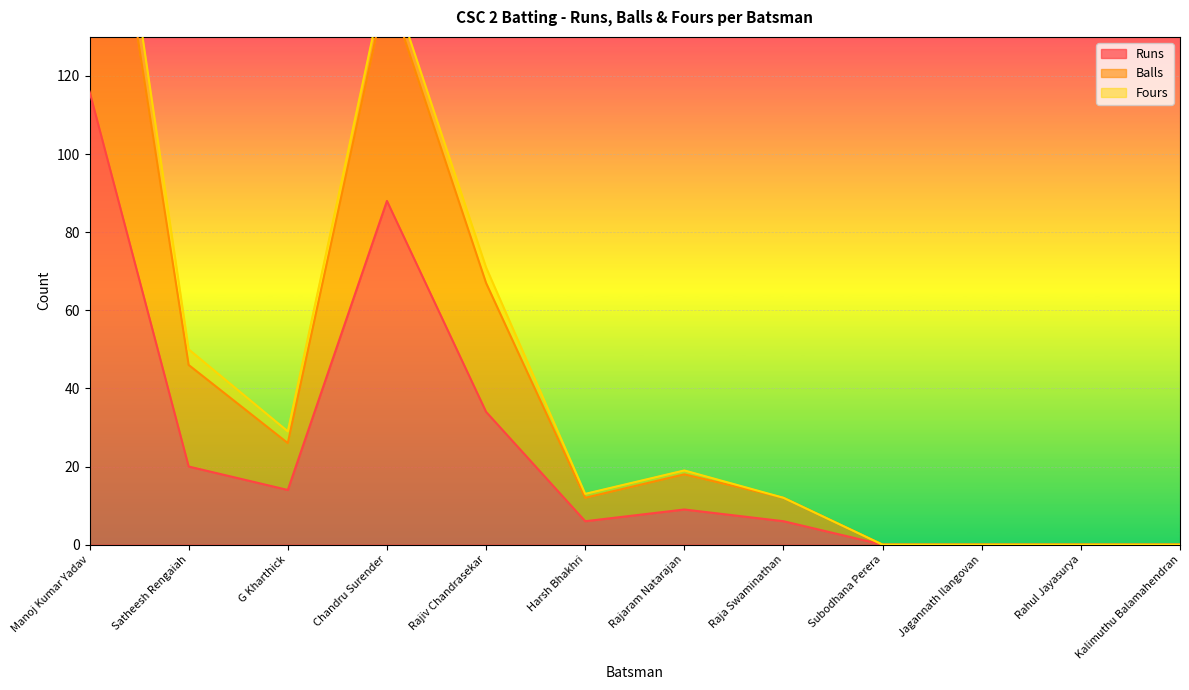

What is the approximate value of Runs at Rajiv Chandrasekar?

34